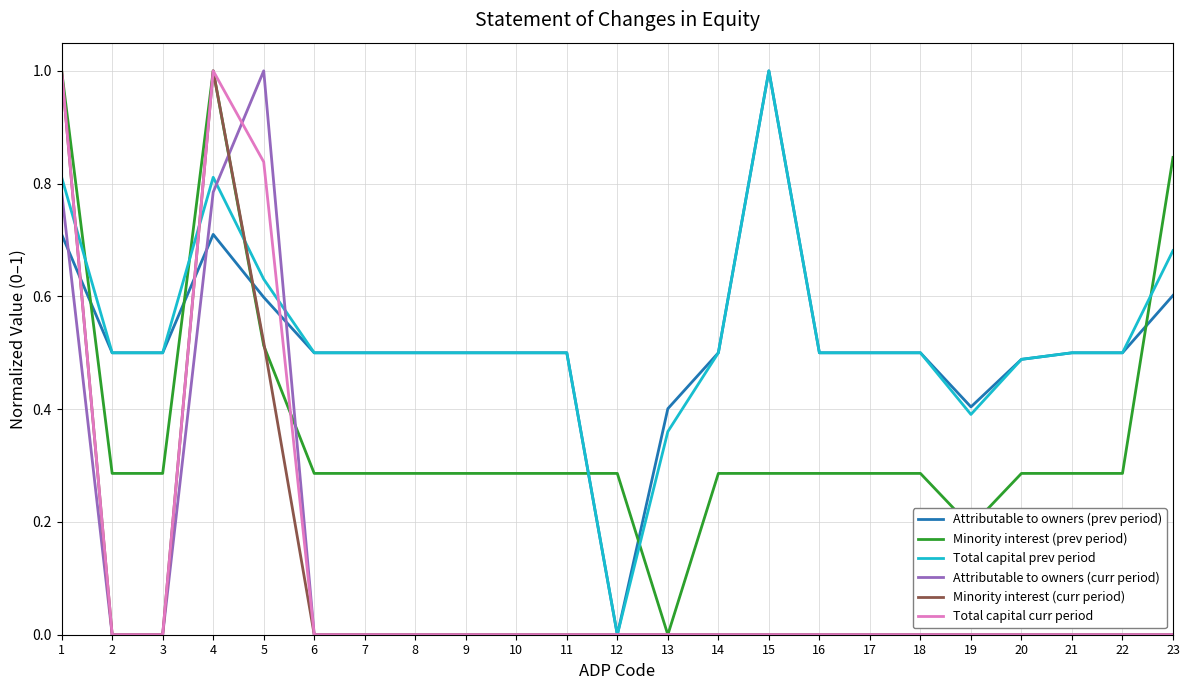

Between 5 and 6, which series saw the biggest shift?

Attributable to owners (curr period)